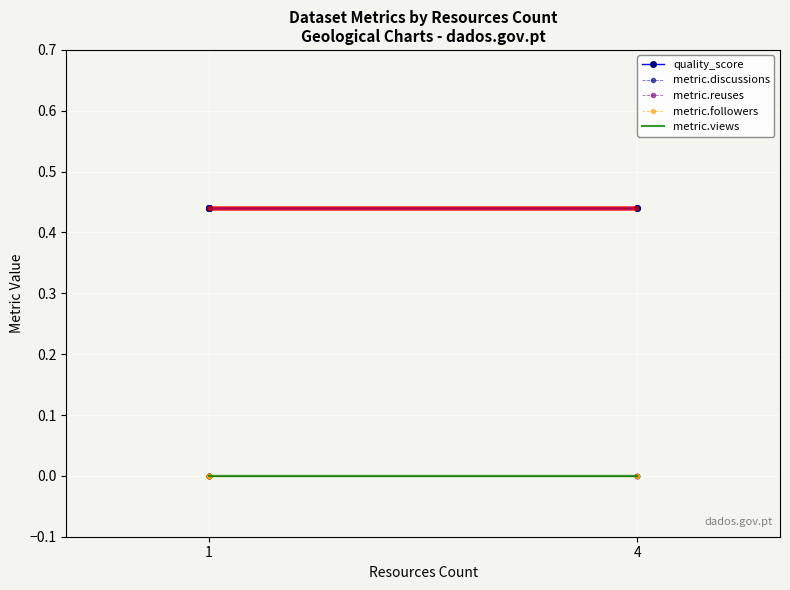

True or false: quality_score and metric.reuses cross at least once.

False